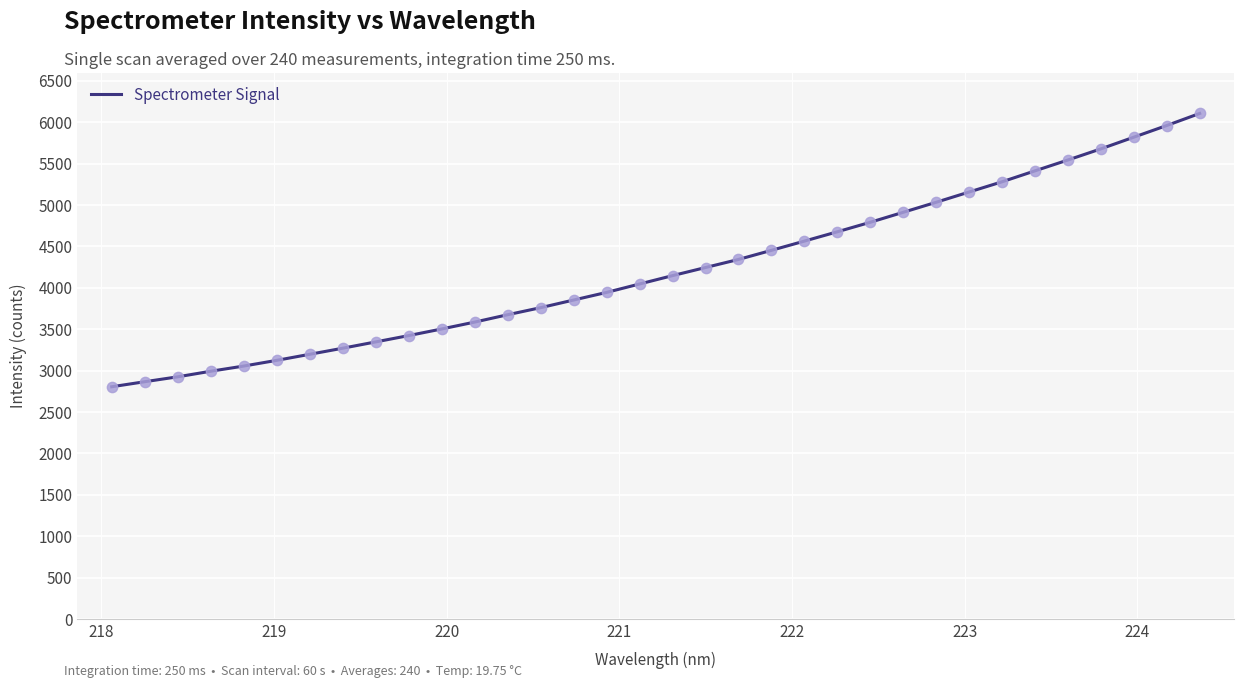

What is the maximum value shown in the chart?

6106.1